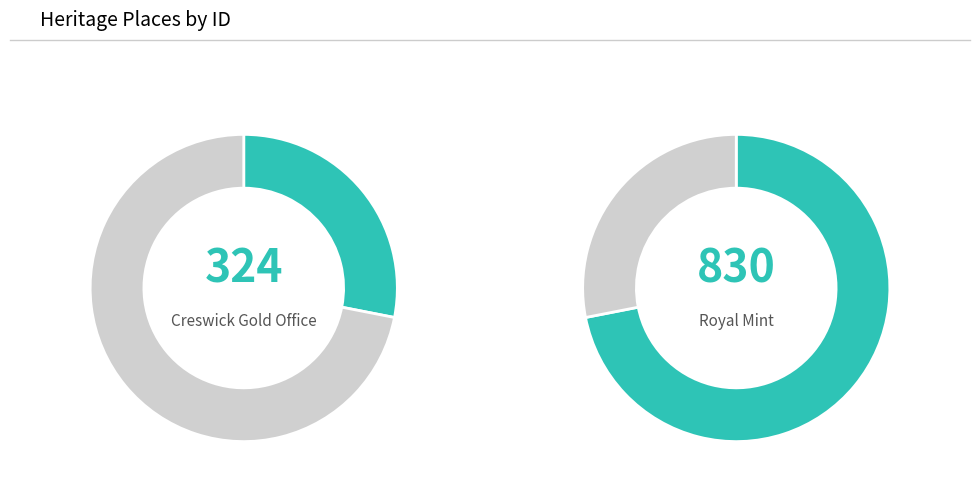

Is it true that FORMER ROYAL MINT is 72% of the pie?

True